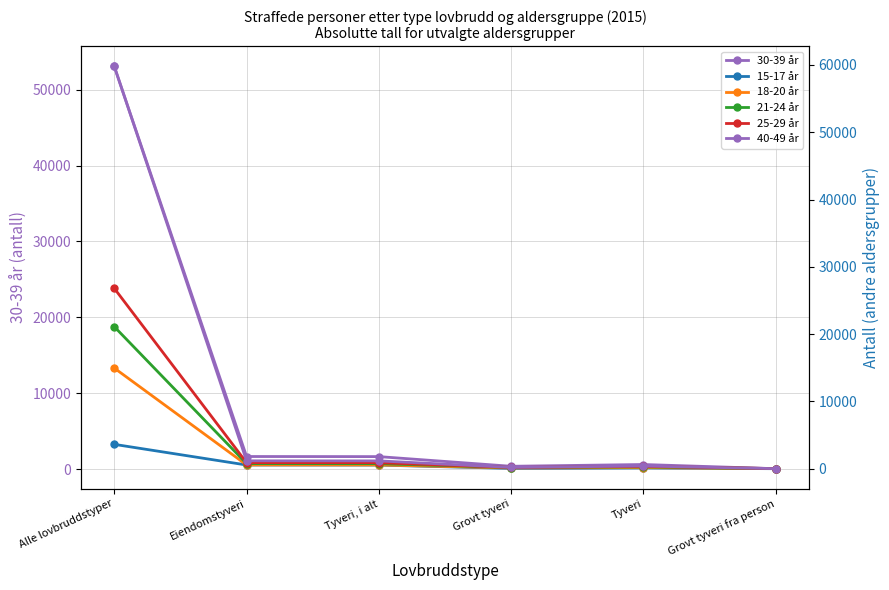

What is the difference between the maximum and minimum values in the 40-49 år series?

59755